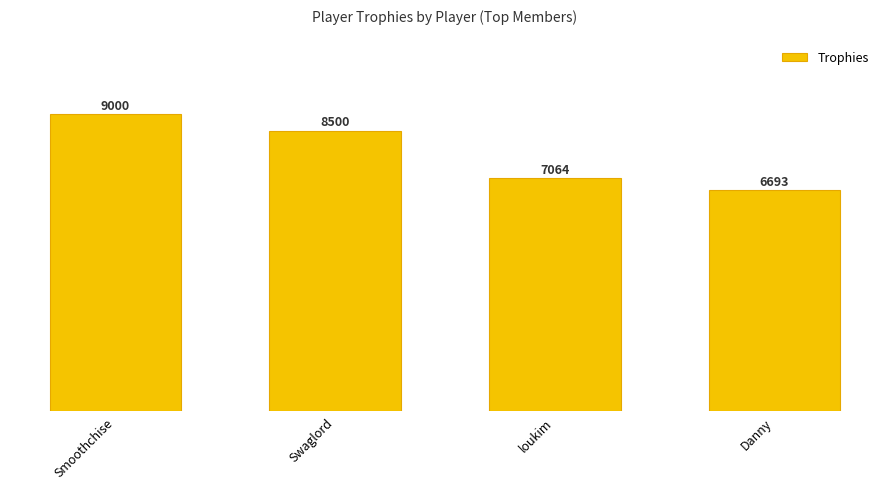

Which has a higher value, Smoothchise or Danny?

Smoothchise